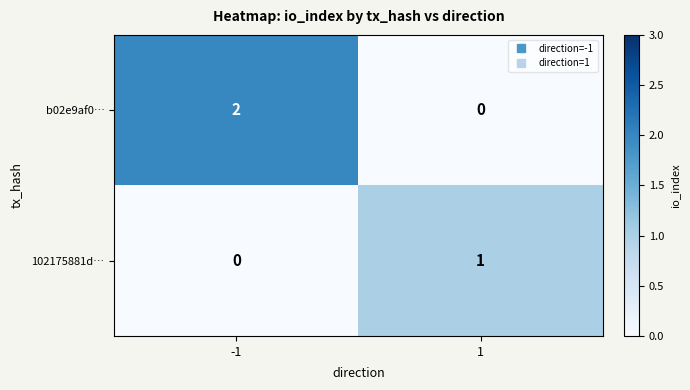

How many categories are shown in the chart?

2